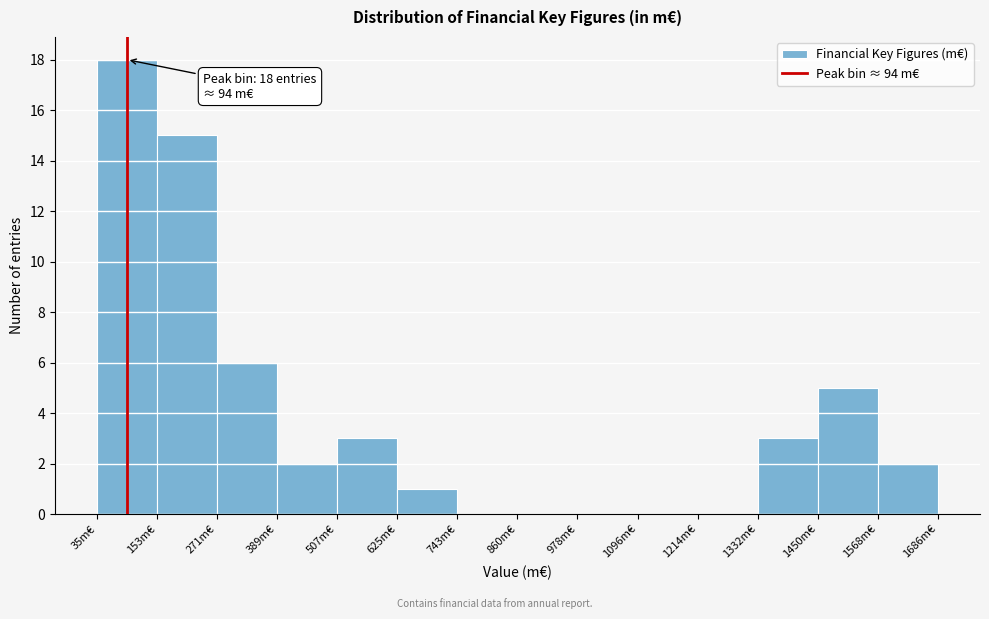

Which range on the x-axis has the tallest bar?

40 to 160